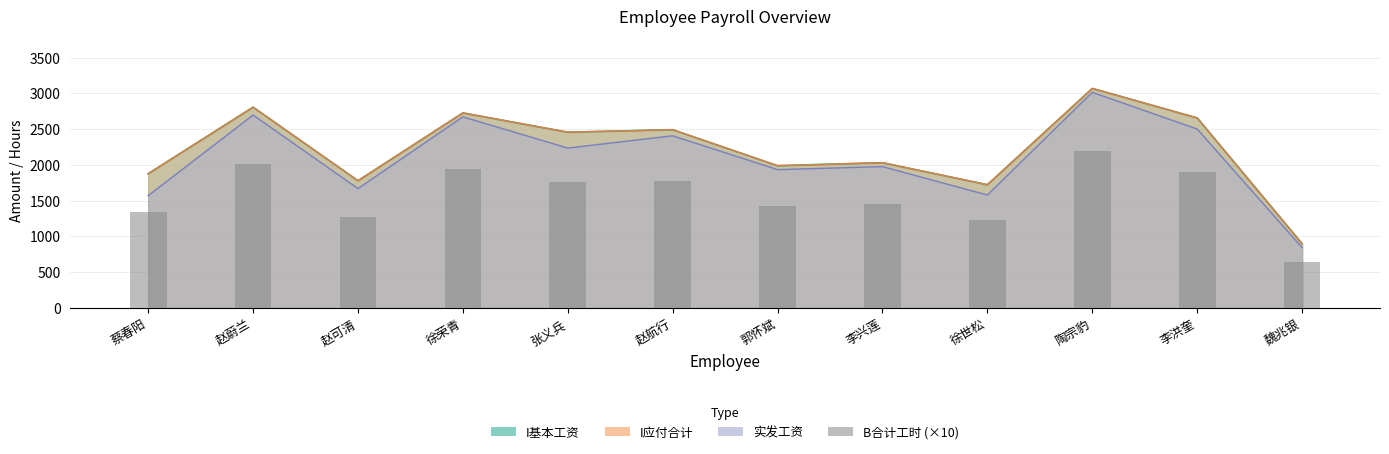

What is the label of the 2nd bar from the left?

赵蔚兰